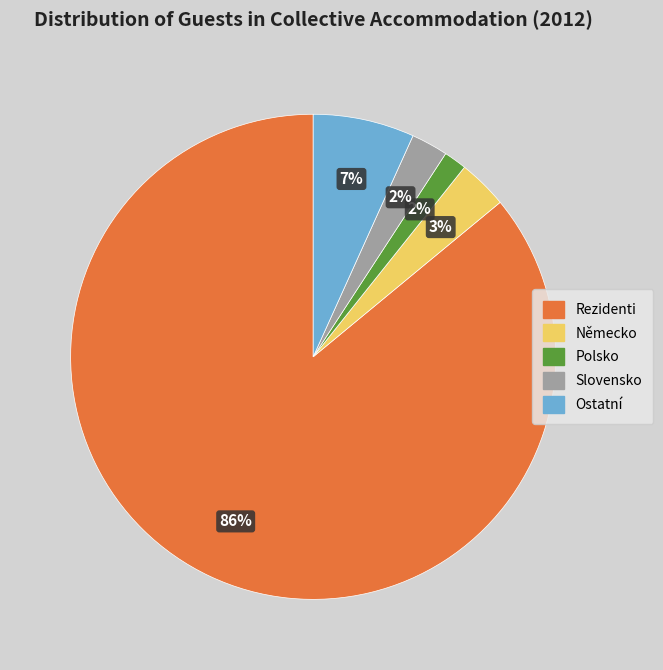

To the nearest percent, what is the average slice percentage?

20%